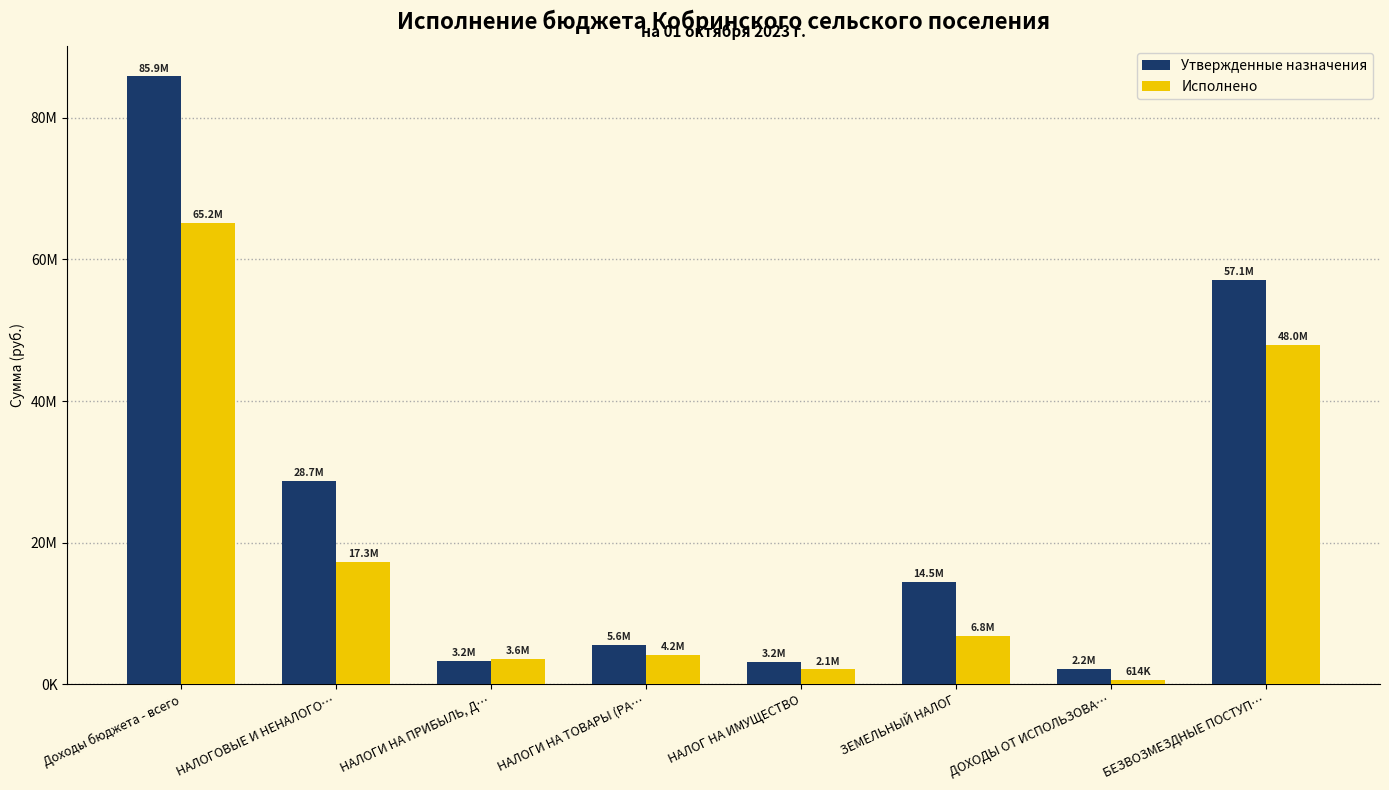

Which category has the lowest value in the Утвержденные назначения series?

ДОХОДЫ ОТ ИСПОЛЬЗОВА…